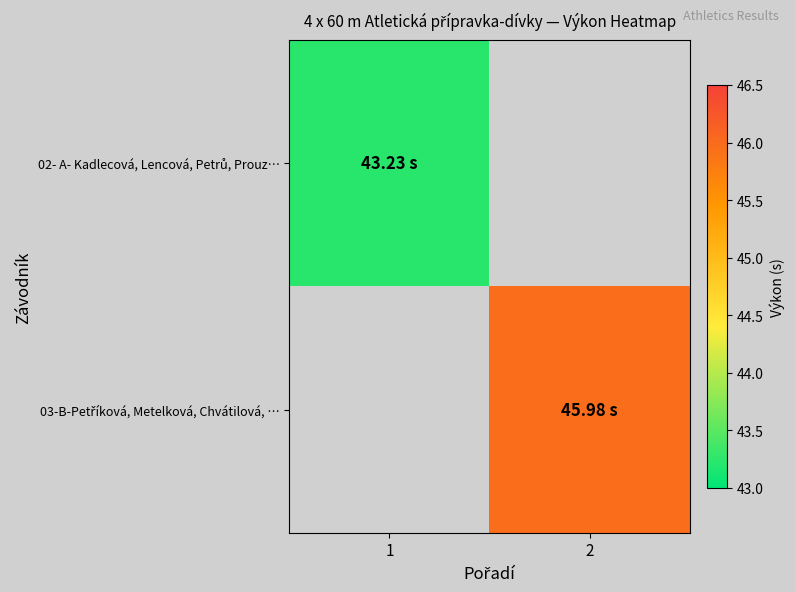

Between 1 and 2, which is larger?

2